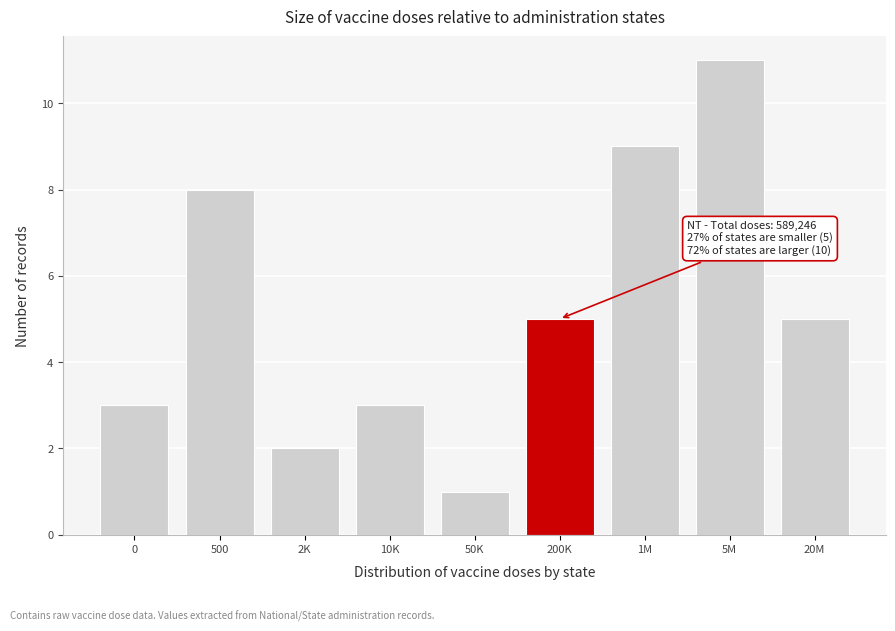

Reading left to right, what are all the values shown in this chart?

3	8	2	3	1	5	9	11	5